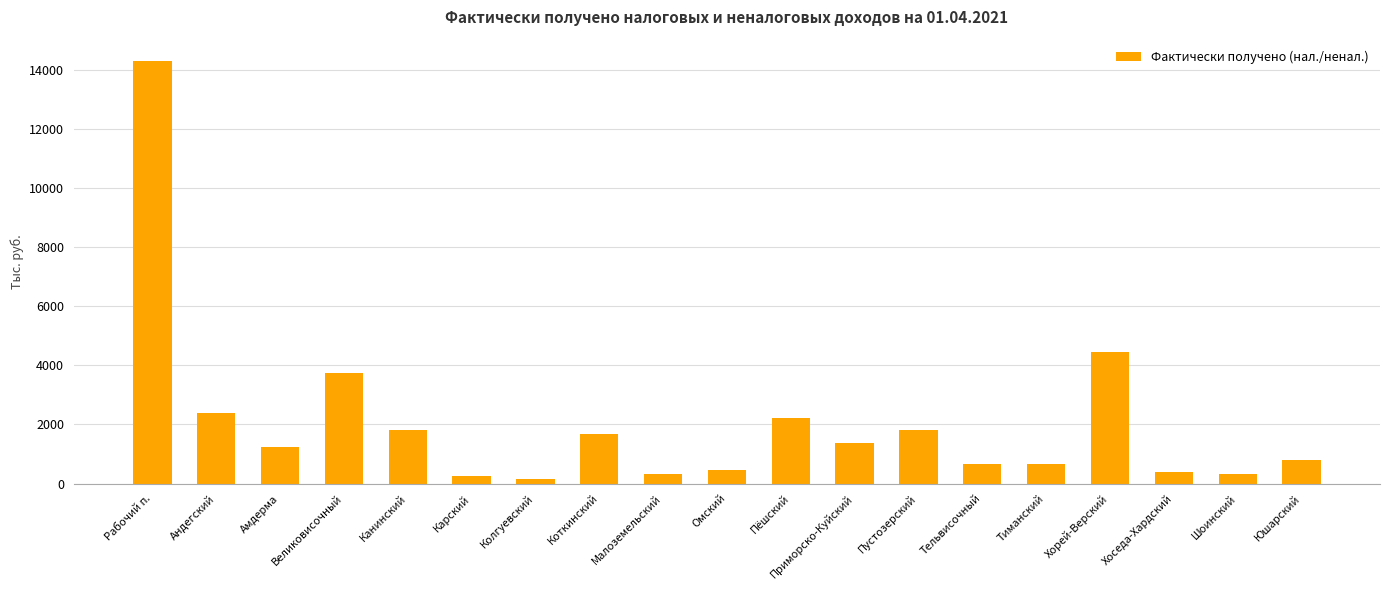

How many distinct data groups are displayed?

1